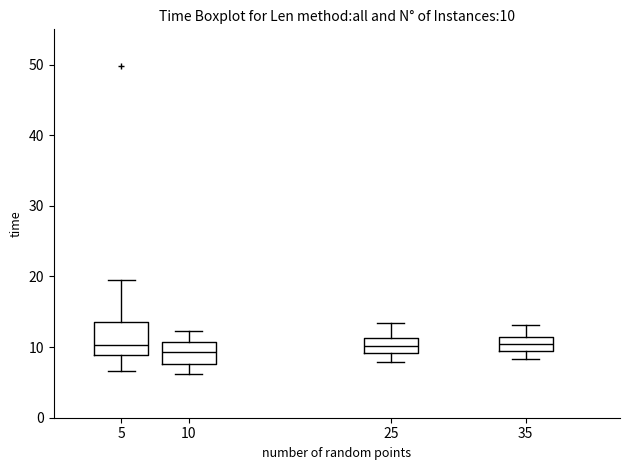

Comparing the boxes themselves (not the whiskers), which one is the tallest?

5